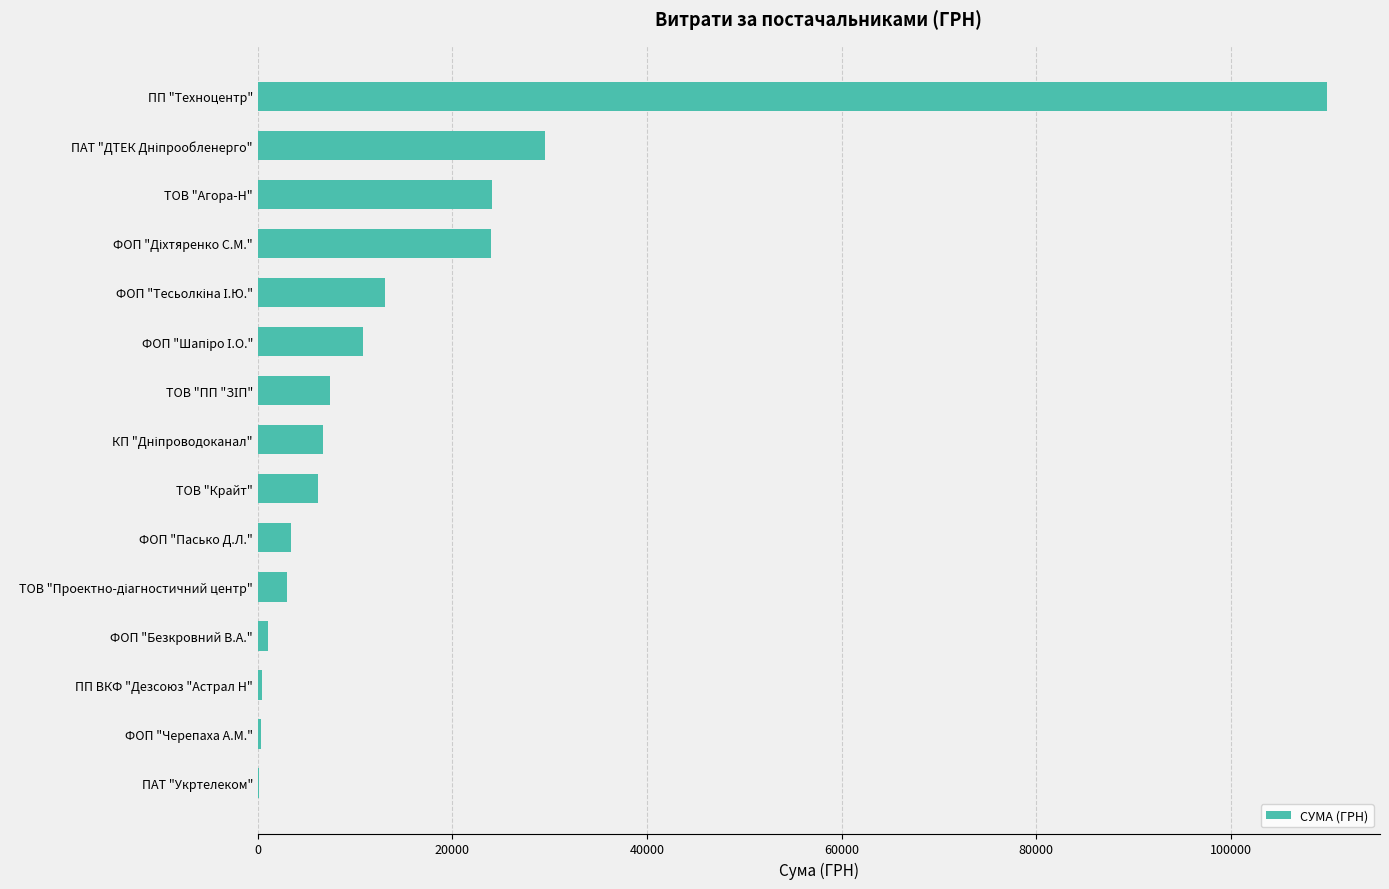

What is the approximate value at ФОП "Пасько Д.Л."?

3385.4